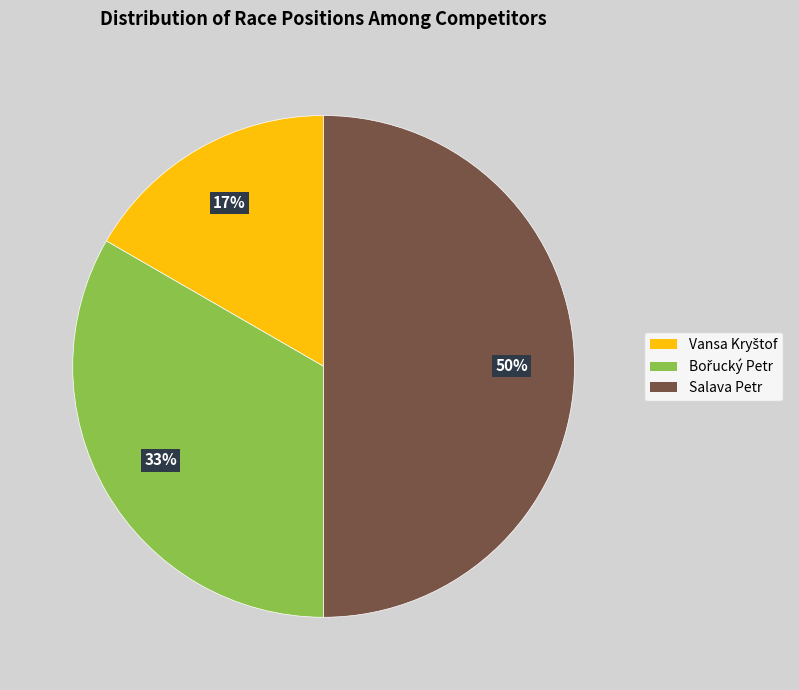

True or false: Salava Petr accounts for 58% of the total.

False